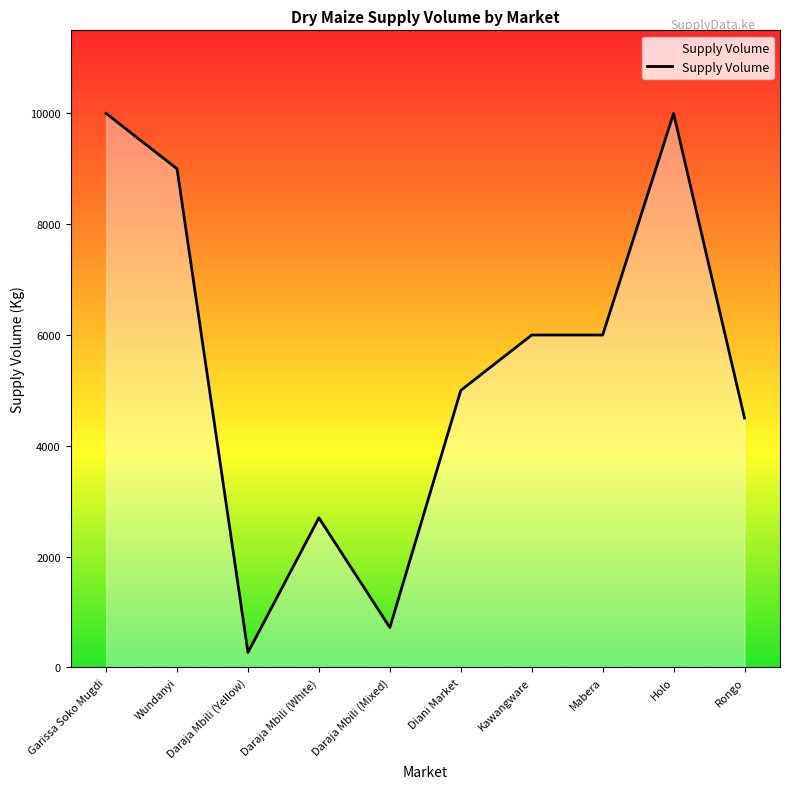

What is the maximum value shown in the chart?

10000